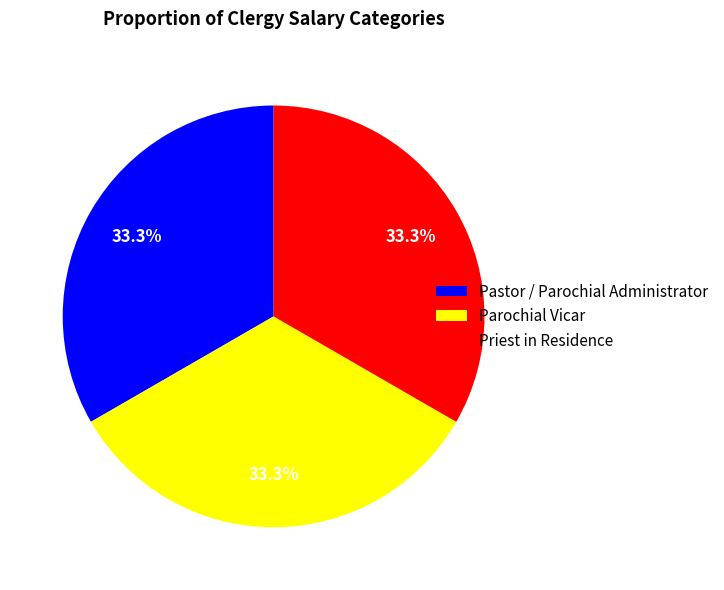

Approximately how many times larger is the value at Parochial Vicar compared to Priest in Residence?

1.0